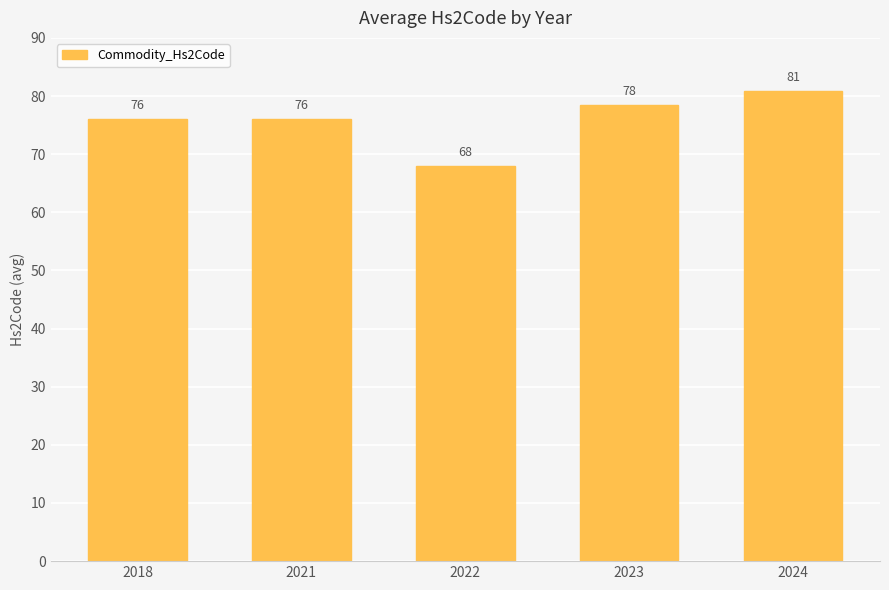

The value at 2018 is 42.7. True or false?

False